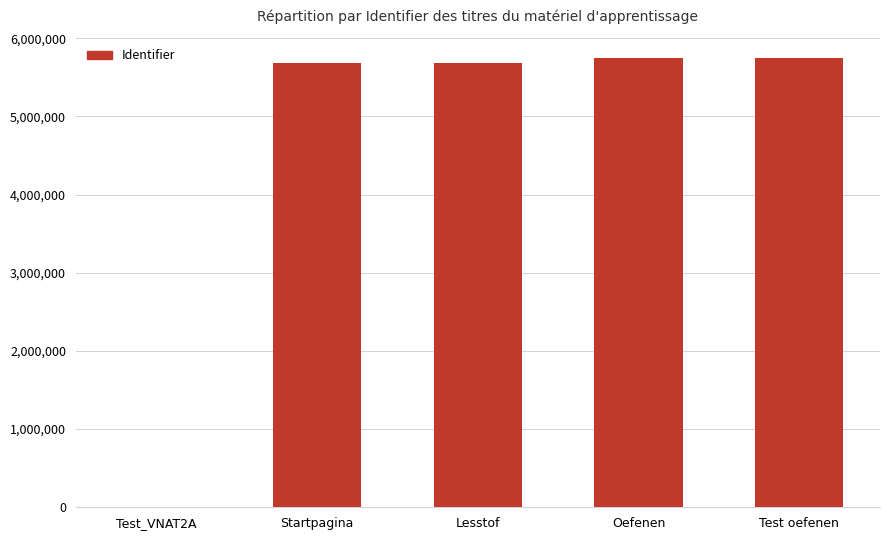

Is it true that the value at Test oefenen is 5745455?

True